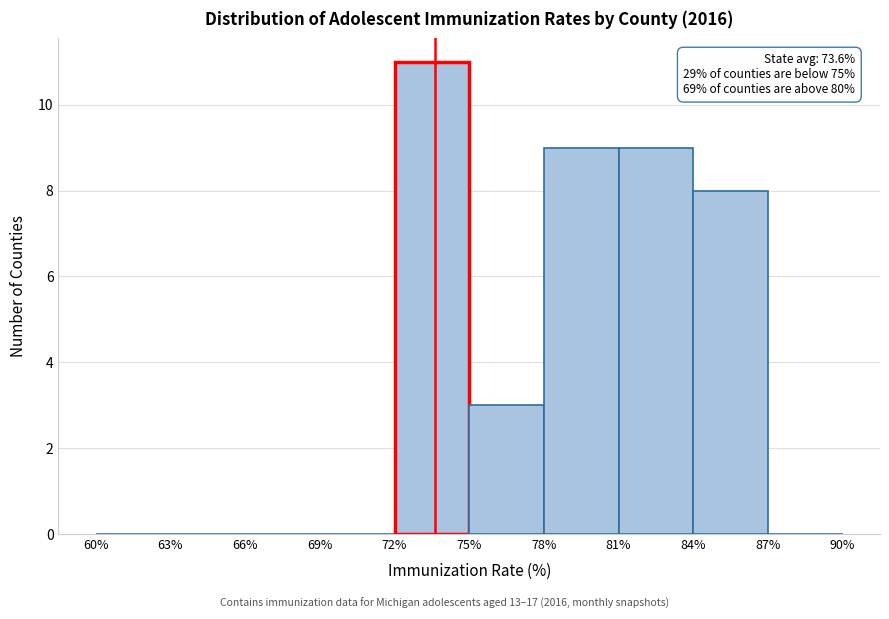

Which range on the x-axis has the tallest bar?

72% to 75%